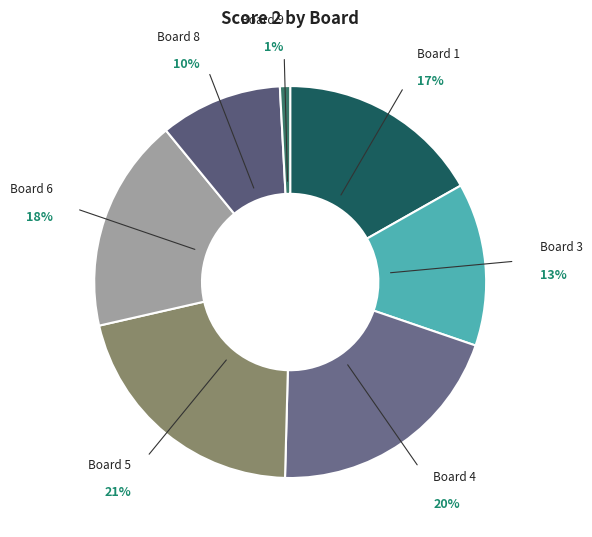

What is the smallest slice in the pie chart?

Board 9